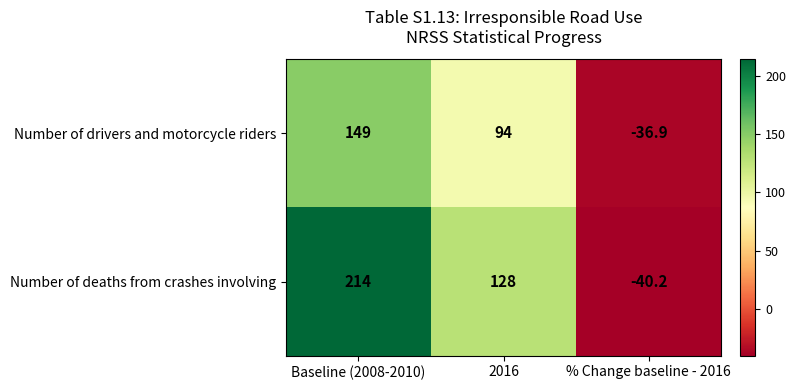

What value does the Number of drivers and motorcycle riders series have at Baseline (2008-2010)?

149.0